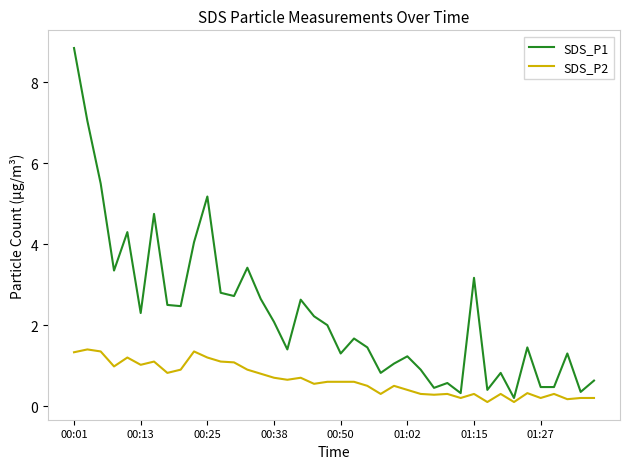

True or false: SDS_P1 and SDS_P2 cross at least once.

False